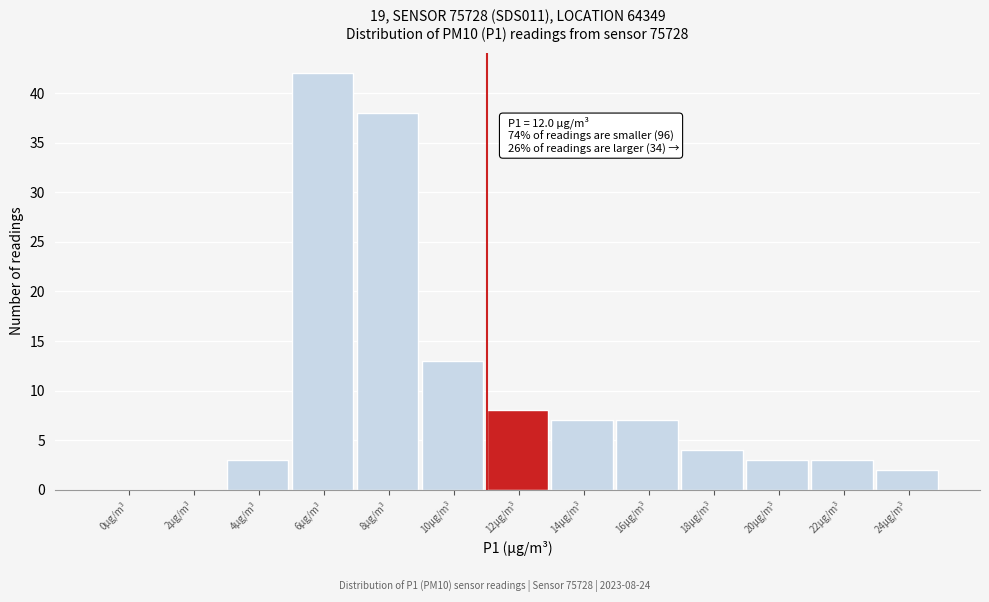

Reading left to right, transcribe all the data shown in this chart.

0µg/m³=0	2µg/m³=0	4µg/m³=3	6µg/m³=42	8µg/m³=38	10µg/m³=13	12µg/m³=8	14µg/m³=7	16µg/m³=7	18µg/m³=4	20µg/m³=3	22µg/m³=3	24µg/m³=2